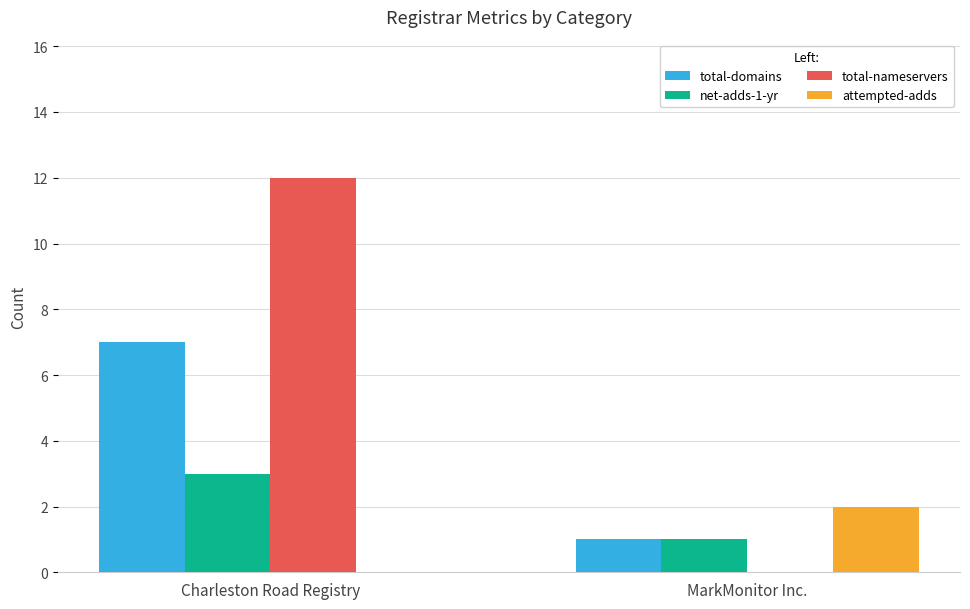

Which series has the largest range (max minus min)?

total-nameservers